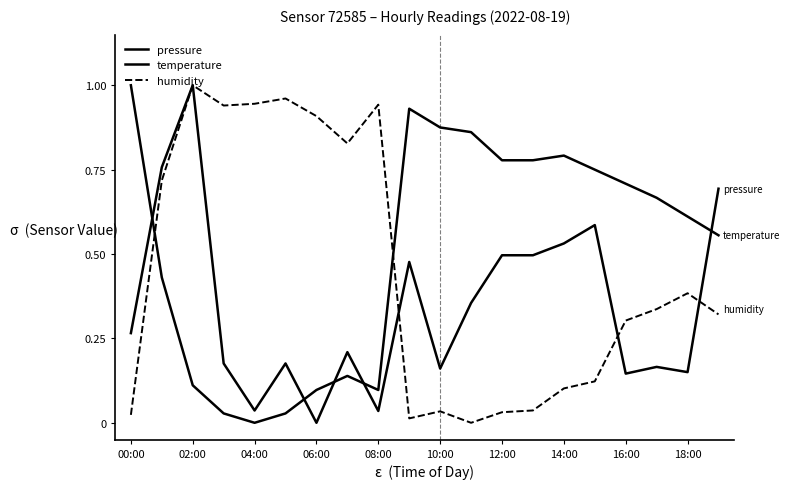

How many lines are shown in the chart?

3